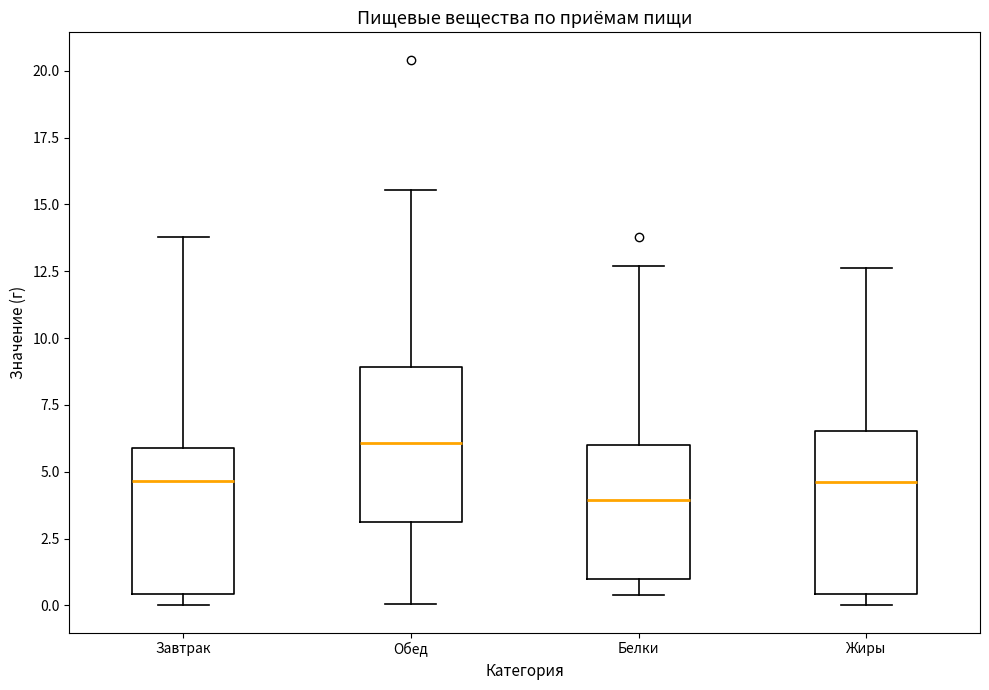

Where does the upper whisker of the box for Жиры end on the y-axis? The values are not printed on the chart, so give them approximately, as read against the axis.

12.5